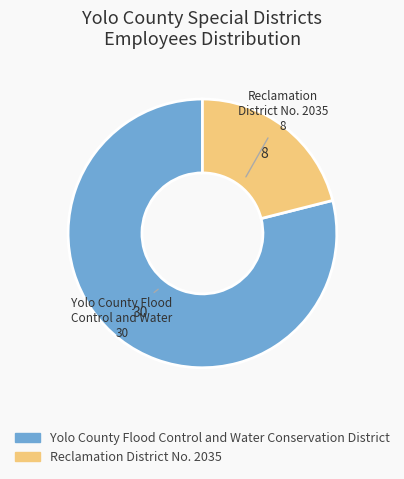

Which has a higher value, Yolo County Flood Control and Water or Reclamation District No. 2035?

Yolo County Flood Control and Water